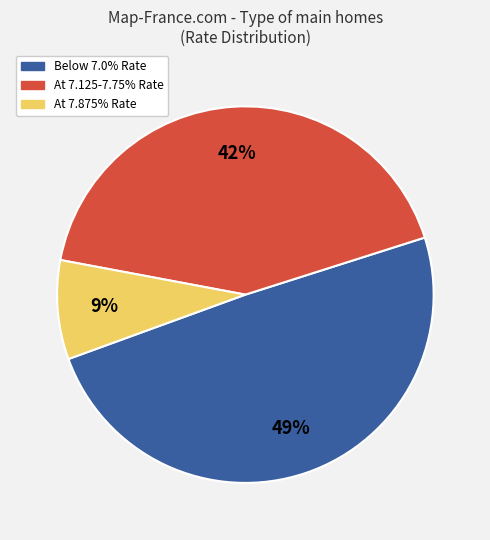

Does any single category account for the majority?

No